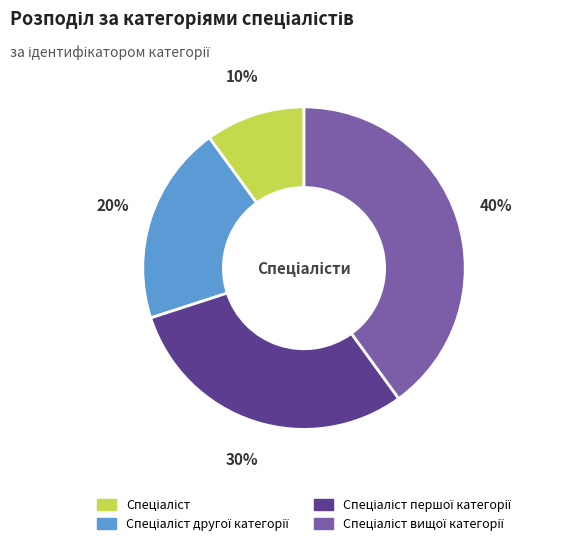

To the nearest percent, what is the difference between the largest and smallest slice percentages?

30%